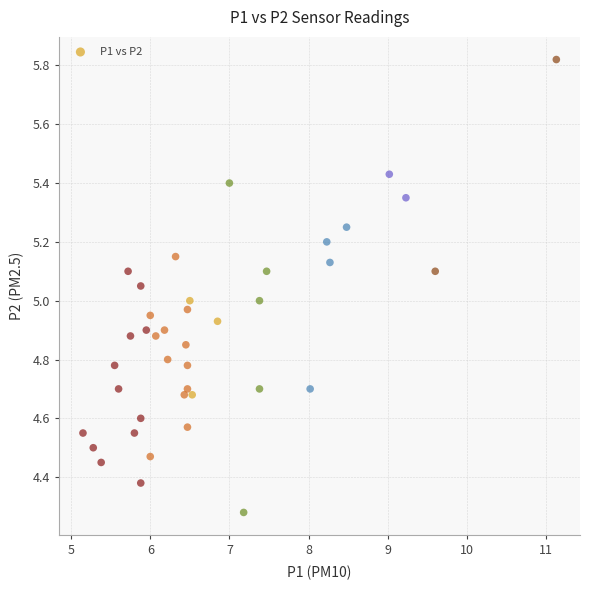

What is the range of X values (max minus min)?

6.0